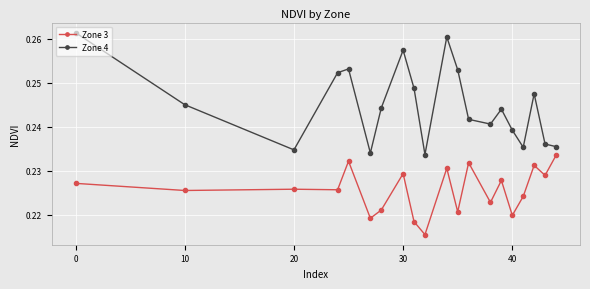

At how many categories does at least one series exceed 0?

20